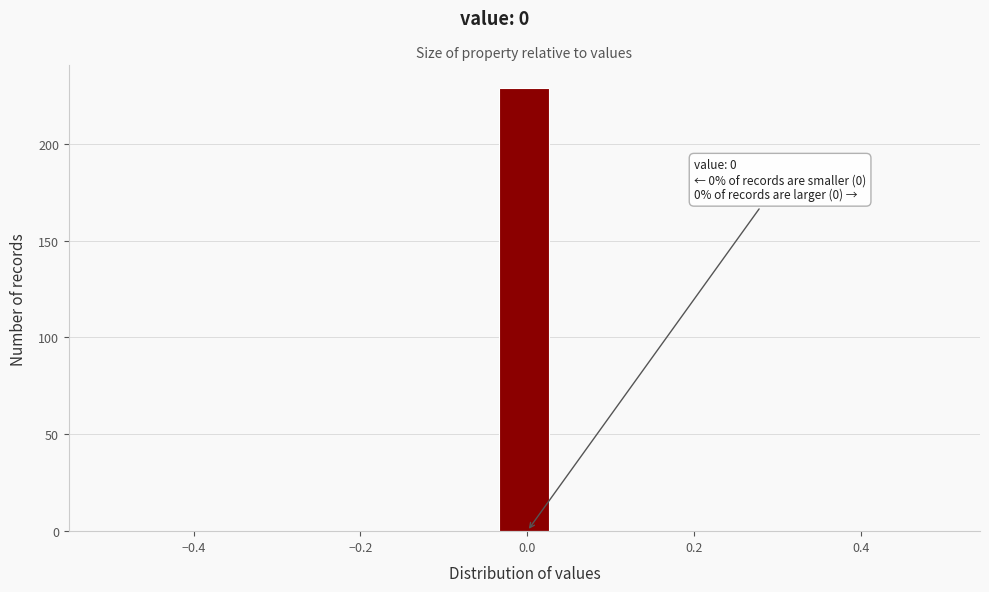

Around what value on the x-axis is the tallest bar? Give the approximate position of its centre, as read against the axis.

0.00